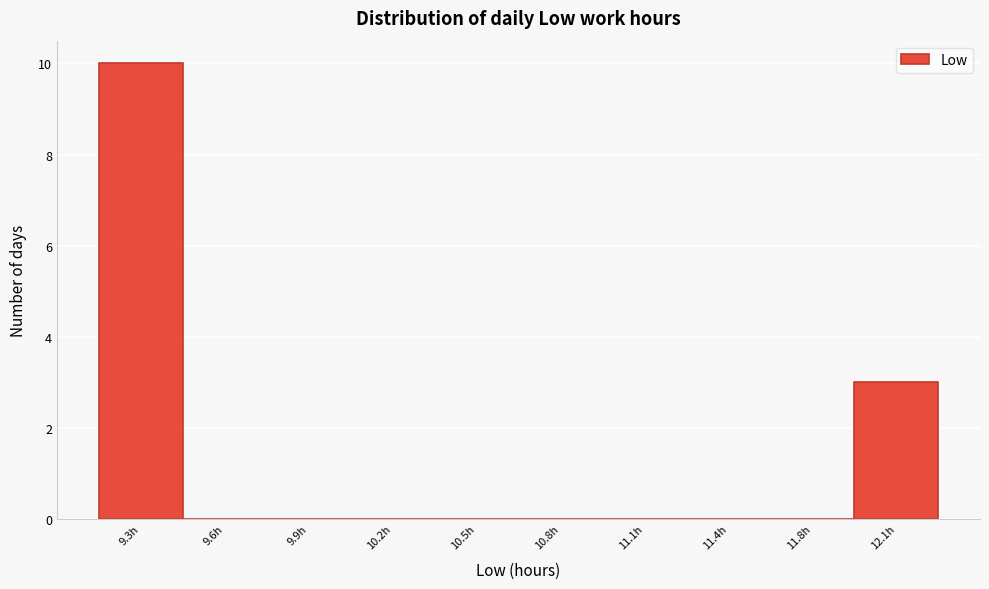

Reading left to right, list all the values displayed in this chart.

9.3h=10	9.6h=0	9.9h=0	10.2h=0	10.5h=0	10.8h=0	11.1h=0	11.4h=0	11.8h=0	12.1h=3